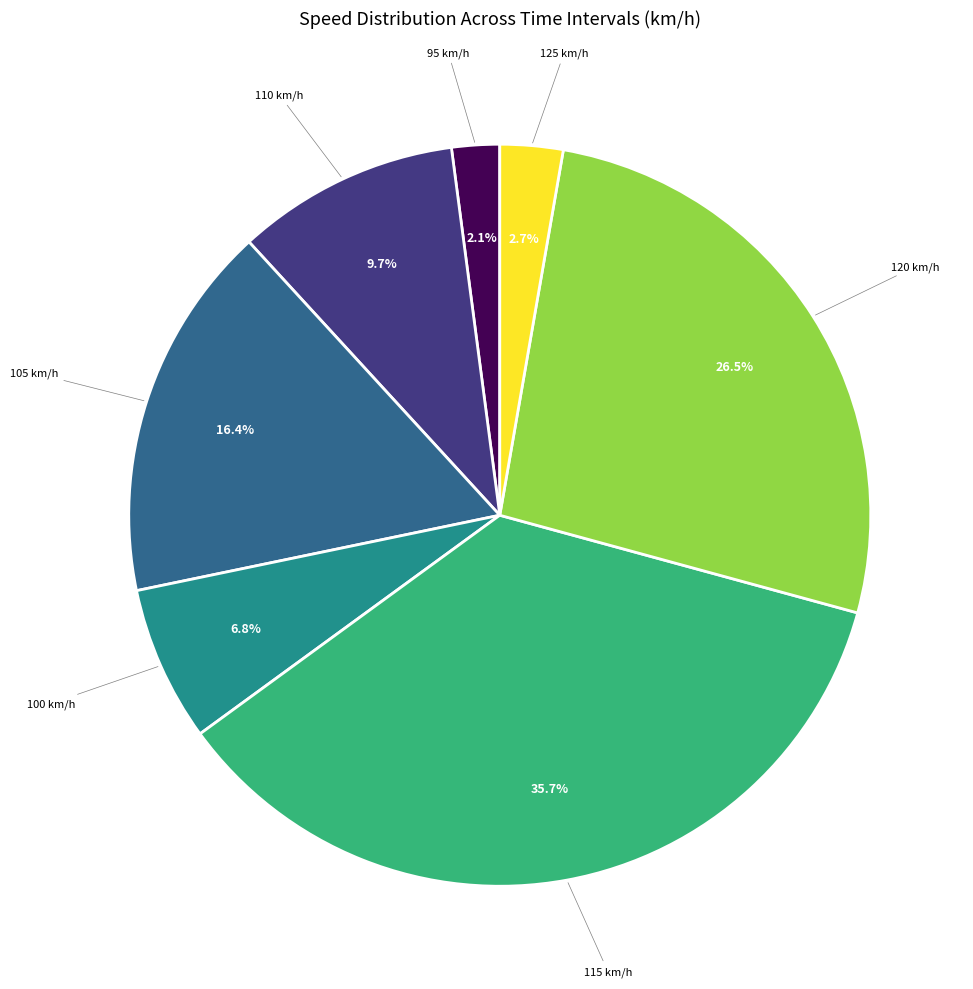

Does any single category account for the majority?

No